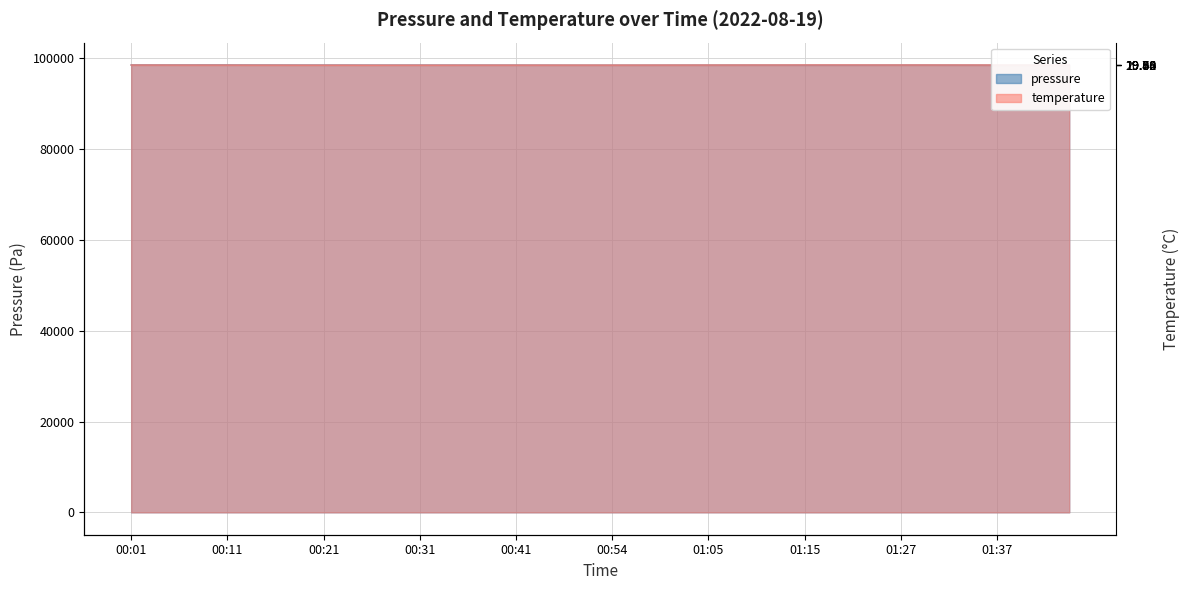

What is the sum of all pressure values?

3940770.6